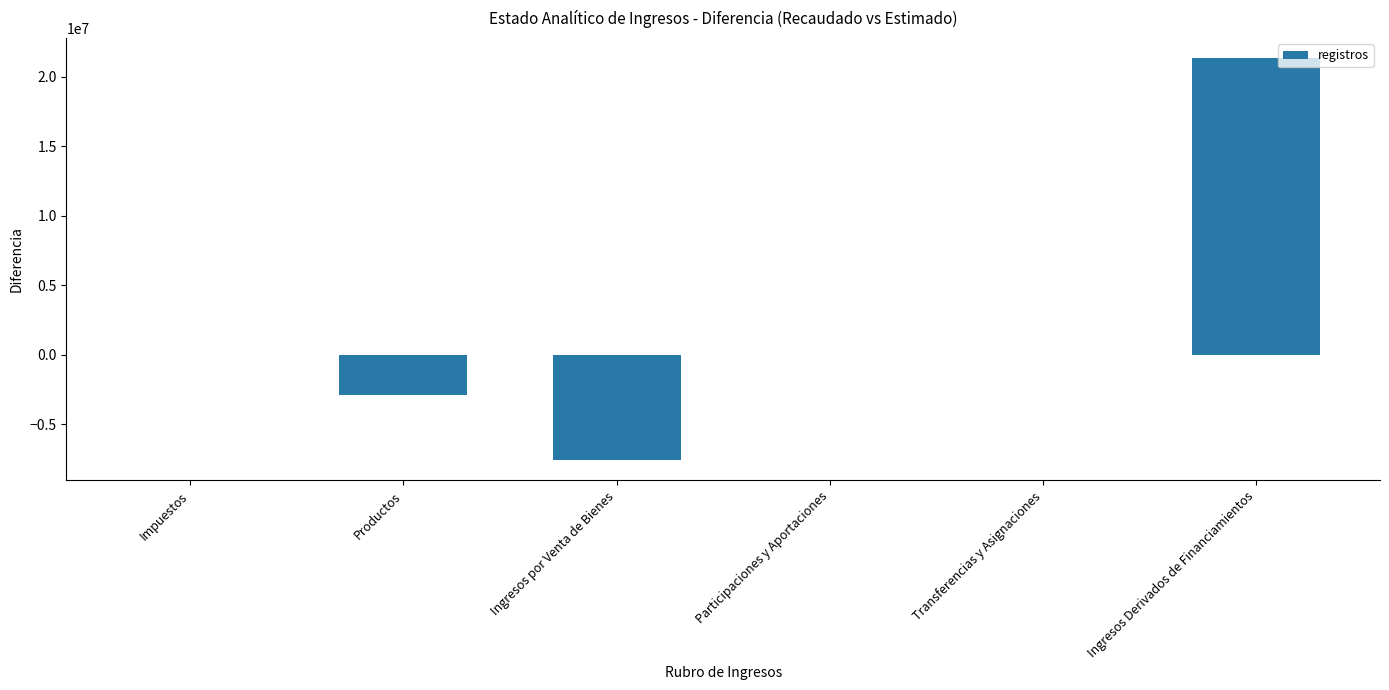

What is the approximate value at Ingresos Derivados de Financiamientos?

21334305.3